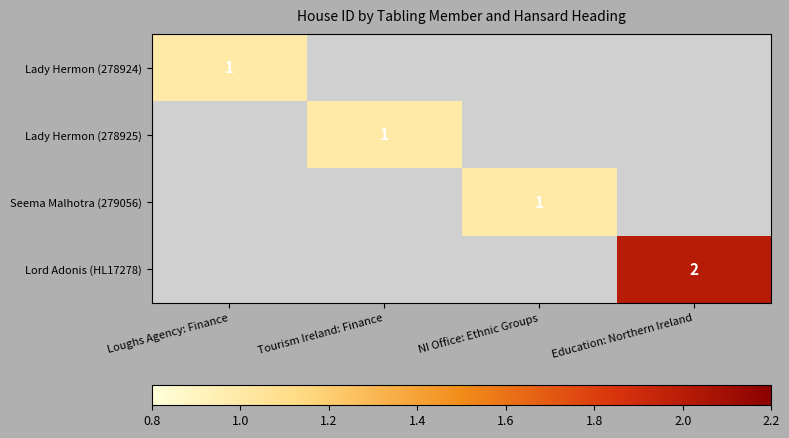

The Lady Hermon (278925) series shows 1 at Tourism Ireland: Finance. True or false?

True